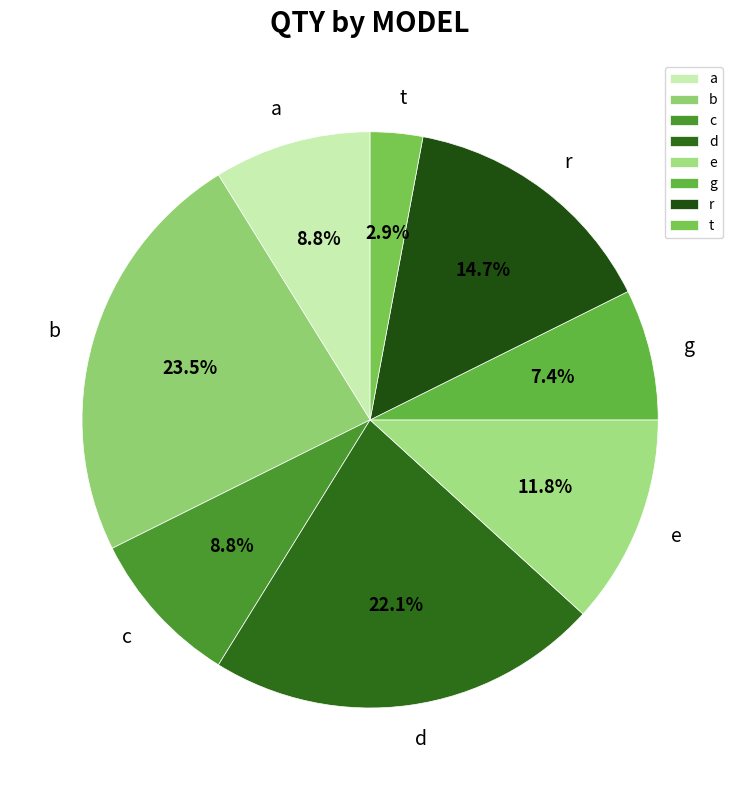

Approximately how many times larger is the value at a compared to c?

1.0